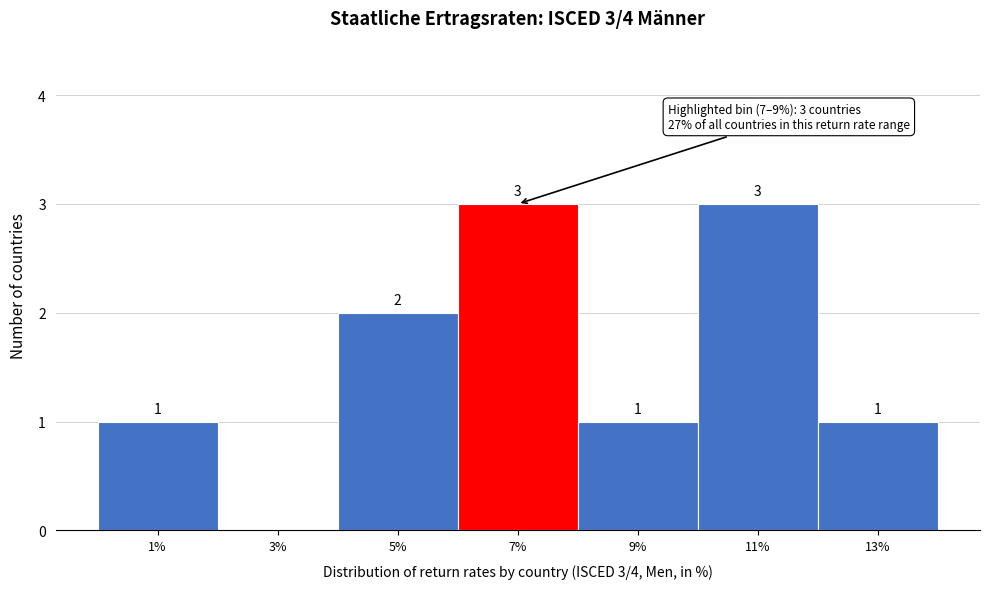

Reading right to left, what are all the values shown in this chart?

13%=1	11%=3	9%=1	7%=3	5%=2	3%=0	1%=1